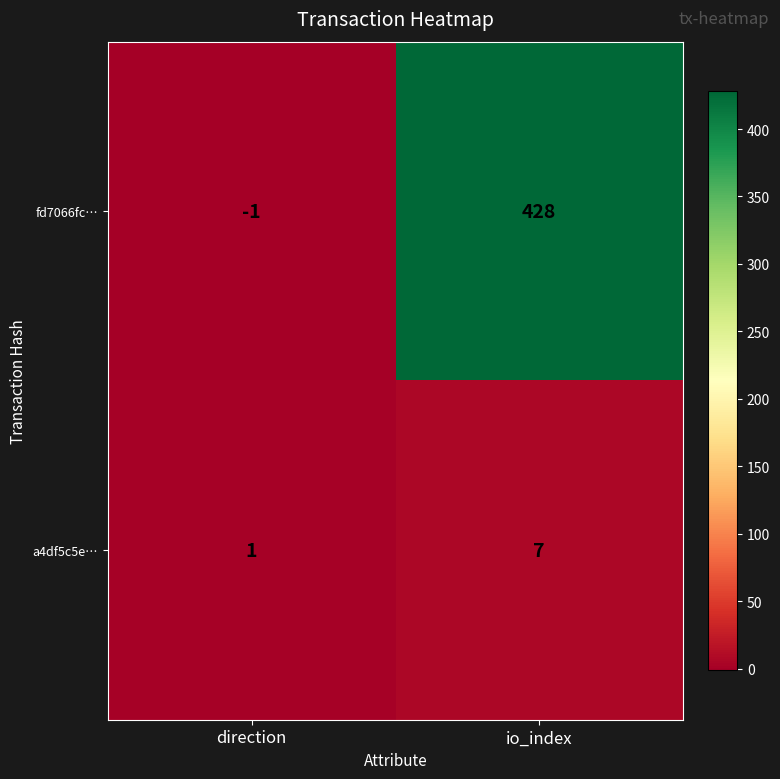

Reading right to left, what are all the values shown in this chart?

fd7066fc…: 428	-1
a4df5c5e…: 7	1